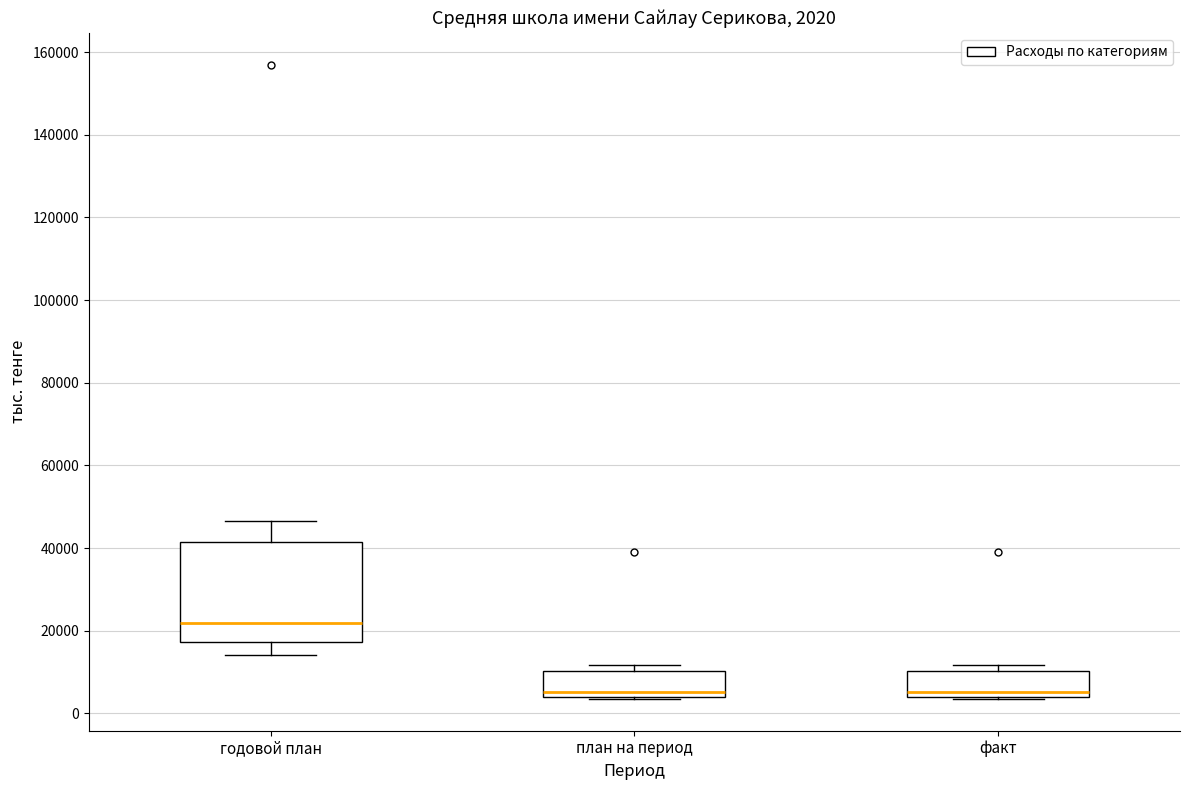

Which box's median line is the highest?

годовой план